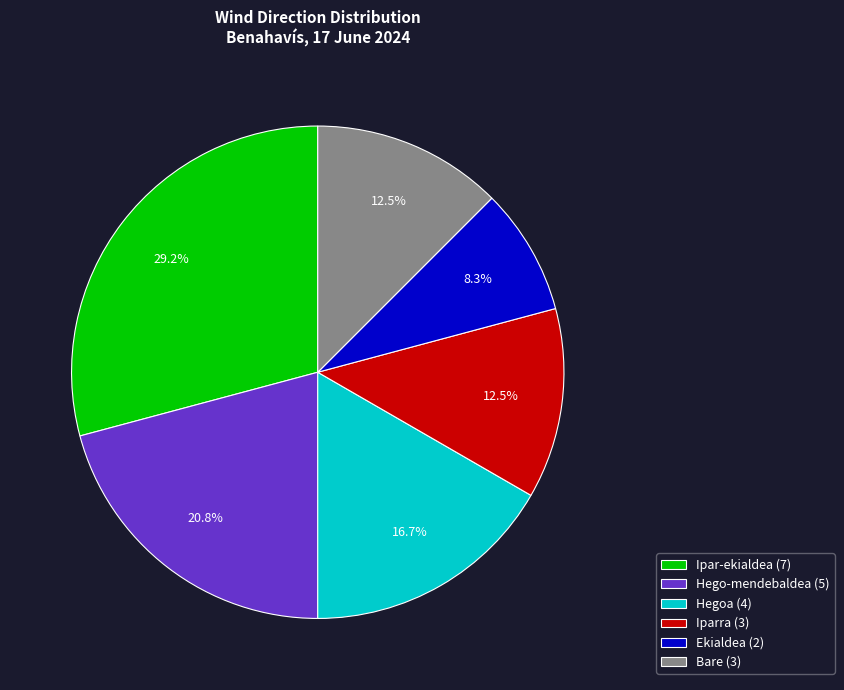

True or false: Hegoa accounts for 17% of the total.

True